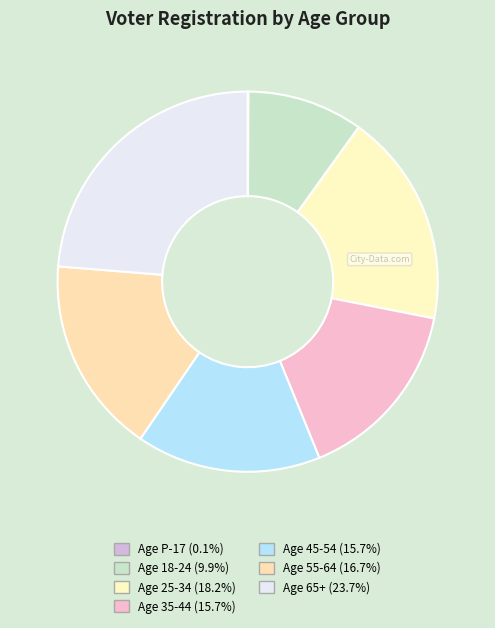

What is the change in value from Age 18-24 to Age 55-64?

+122298